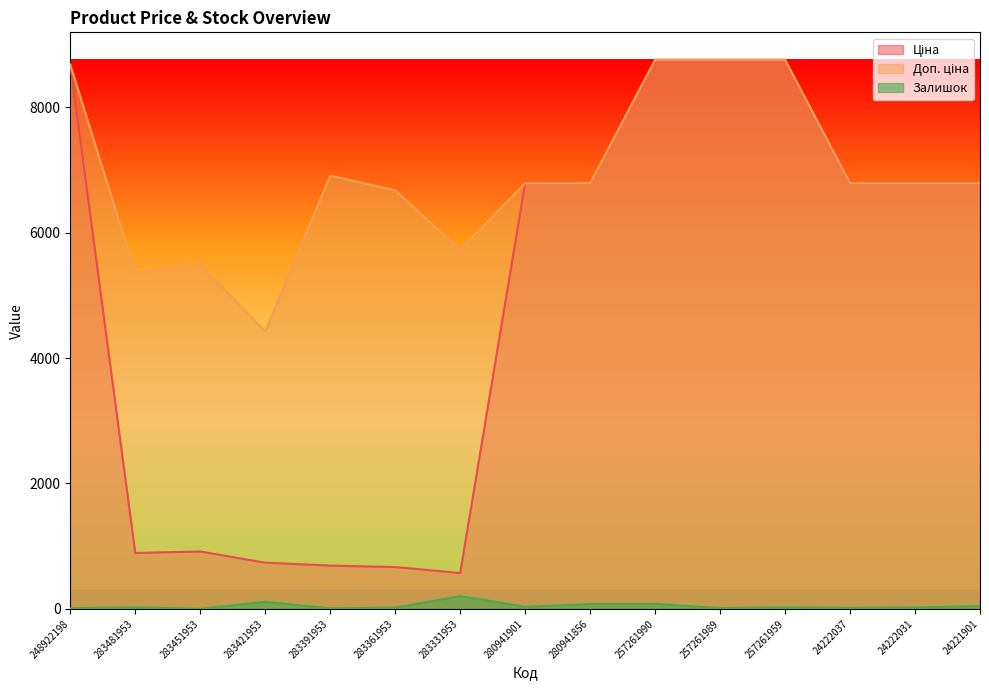

Reading left to right, what are all the values shown in this chart?

Ціна: 8679.5	892.2	915.8	737.2	691.0	667.4	572.7	6787.1	6787.1	8755.5	8755.5	8755.5	6787.1	6787.1	6787.1
Доп. ціна: 8679.5	5353.1	5495.0	4423.0	6910.3	6673.6	5727.0	6787.1	6787.1	8755.5	8755.5	8755.5	6787.1	6787.1	6787.1
Залишок: 11.0	24.0	2.0	113.0	9.0	20.0	205.0	34.0	80.0	81.0	13.0	25.0	15.0	24.0	46.0